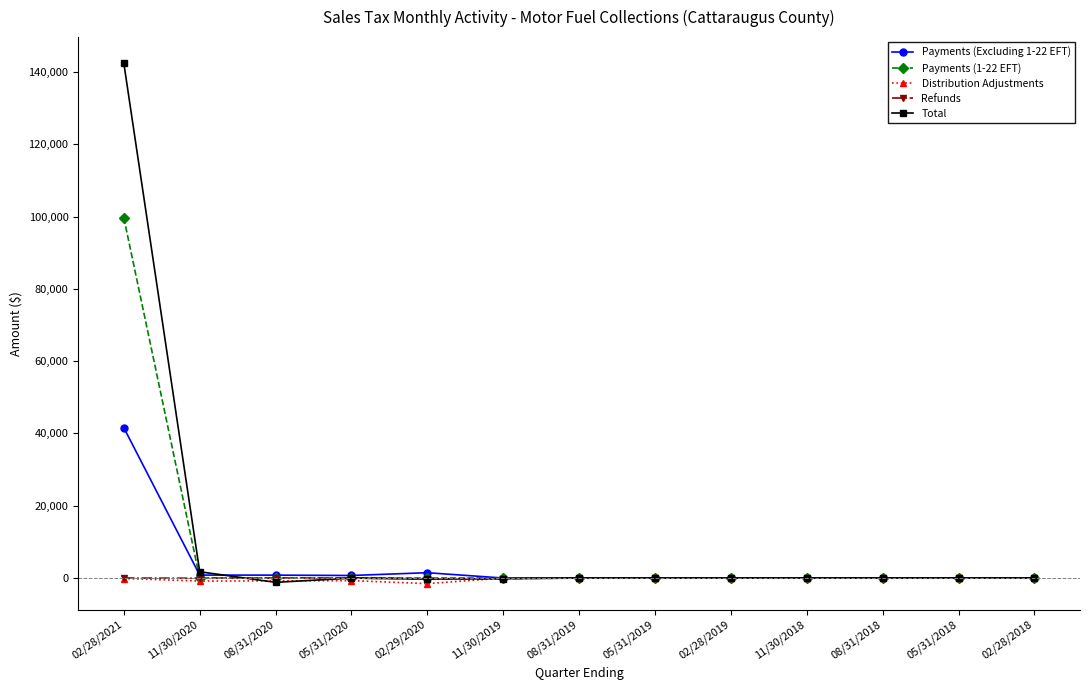

True or false: Payments (1-22 EFT) has a value of -43470.5 at 08/31/2019.

False